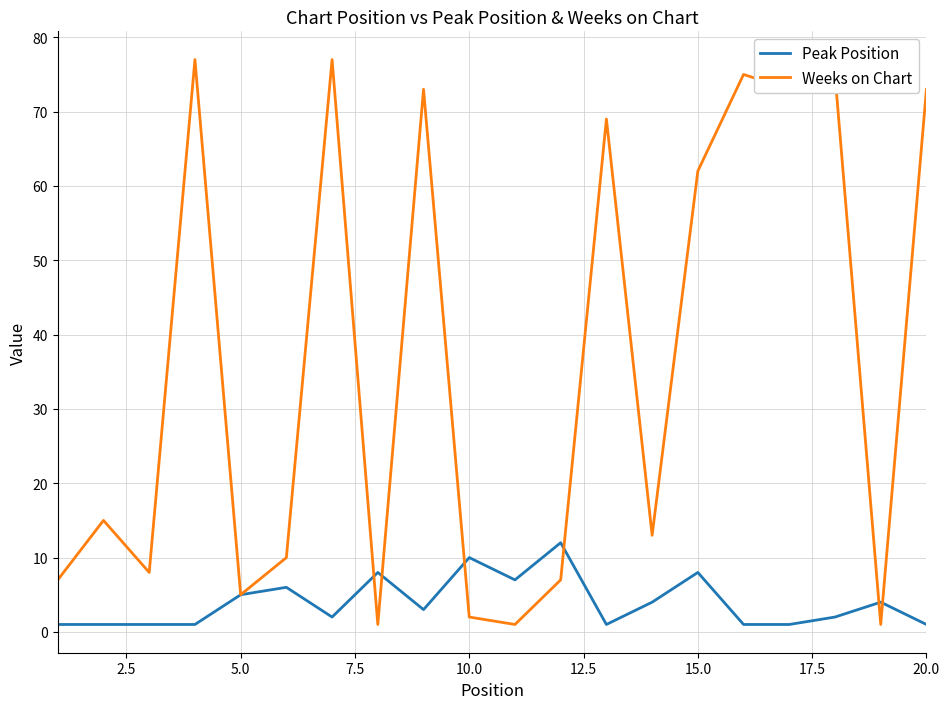

Which series has the largest total across all categories?

Weeks on Chart